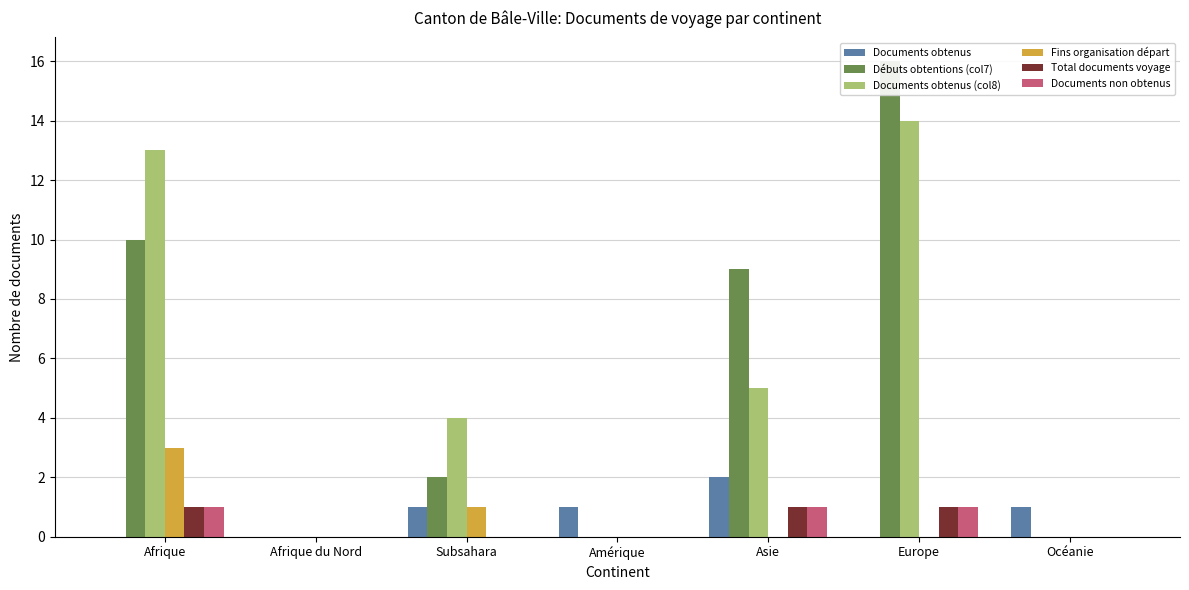

What is the label of the 4th bar from the left?

Amérique